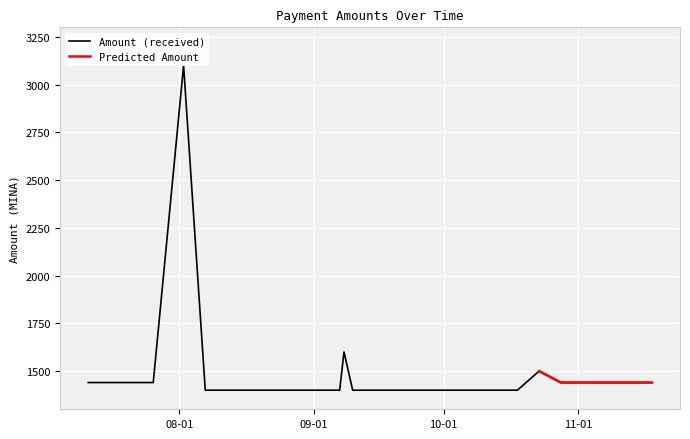

Is it true that the value at 2023-09-20 is 676?

False